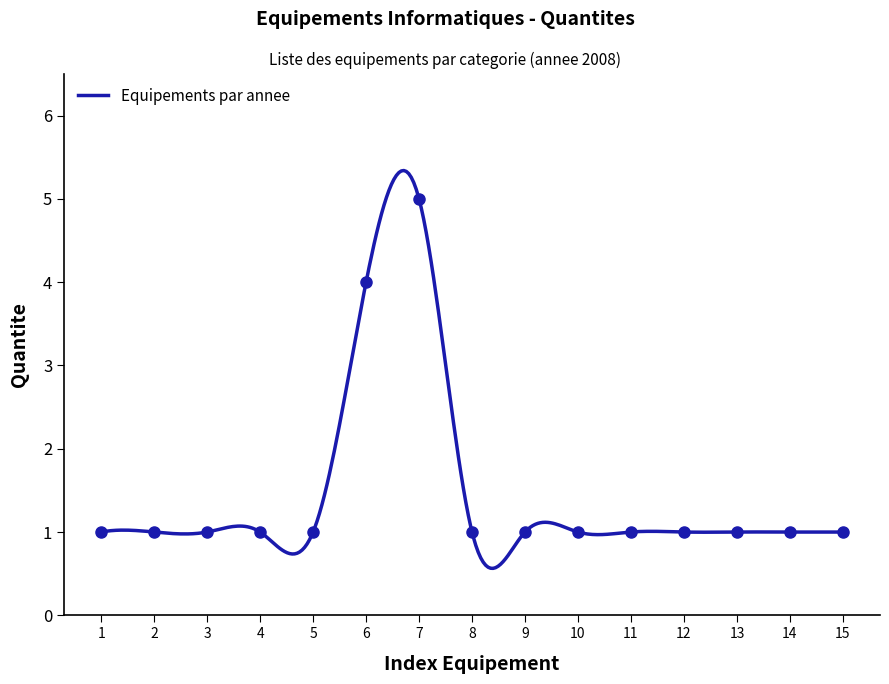

What is the highest value of the Equipements par annee series?

5.3